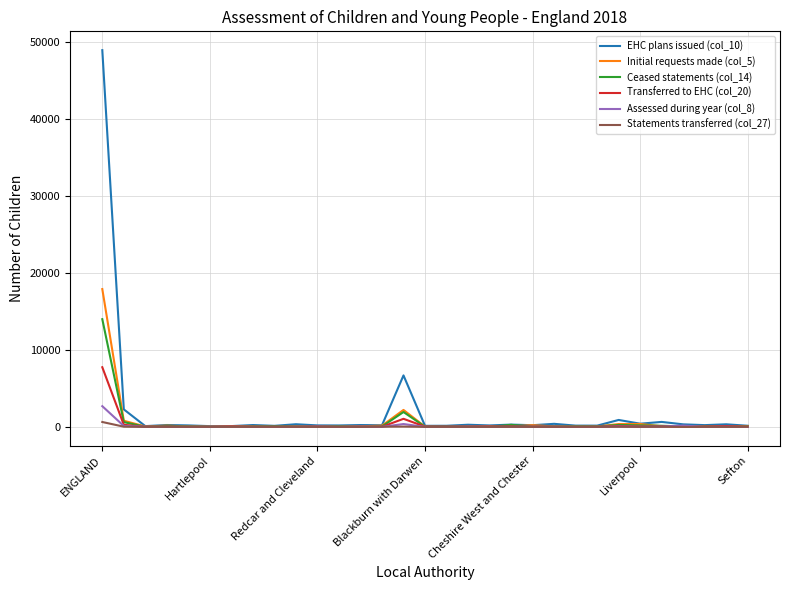

Which series has the widest spread of values?

EHC plans issued (col_10)